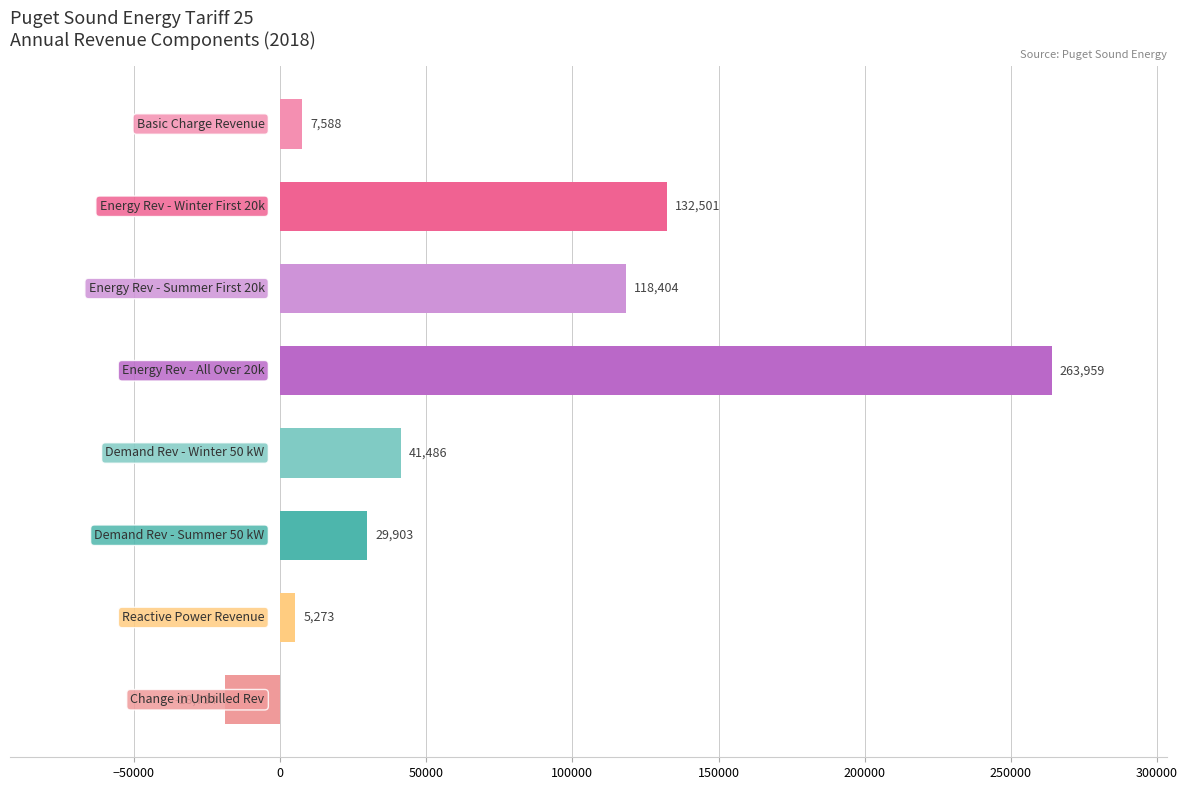

What is the sum of all values?

580380